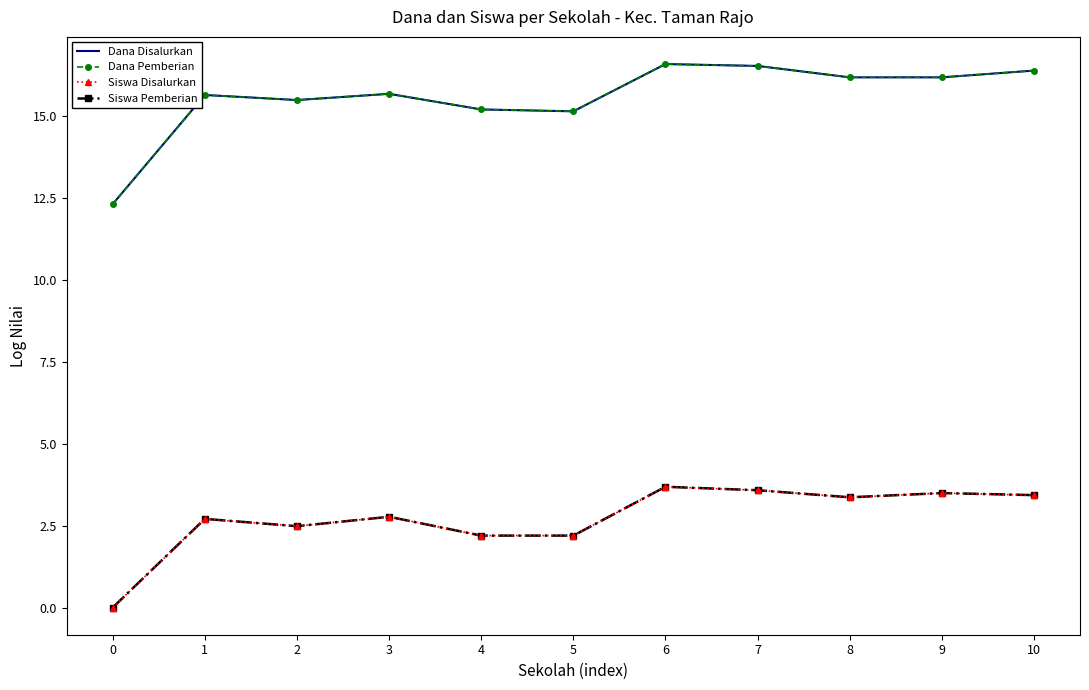

What is the sum of all Dana Pemberian values?

171.5